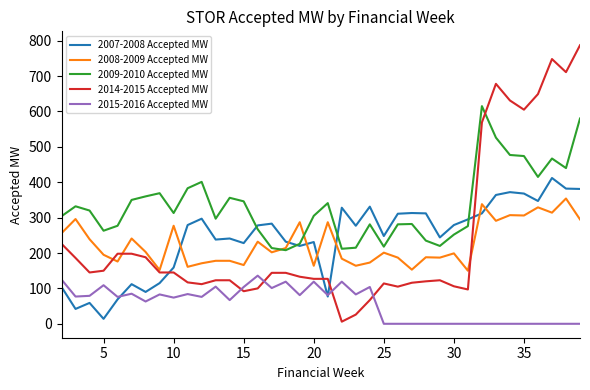

List the series in order of their peak value, lowest first.

2015-2016 Accepted MW, 2008-2009 Accepted MW, 2007-2008 Accepted MW, 2009-2010 Accepted MW, 2014-2015 Accepted MW